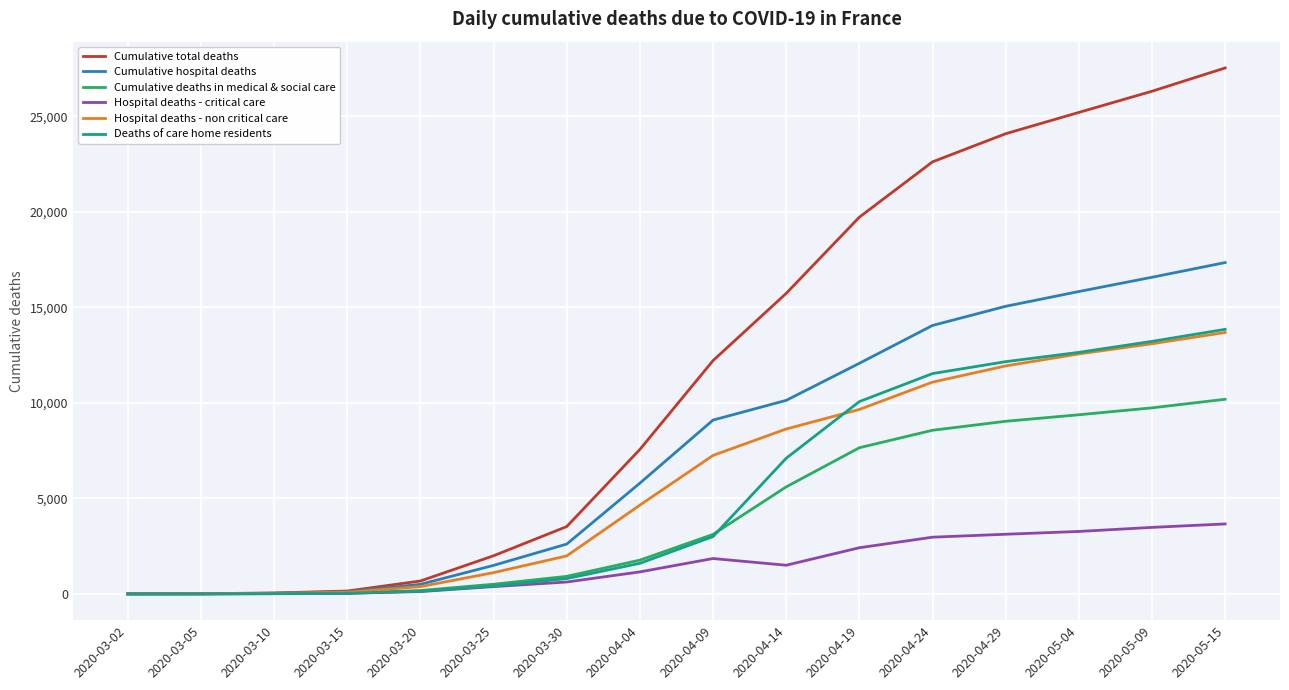

At which category is the sum across all series the highest?

2020-05-15